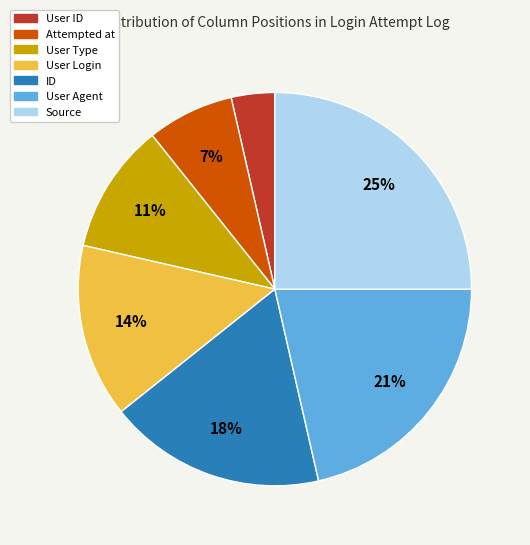

Do Attempted at and User Type together represent more than half of the pie?

No